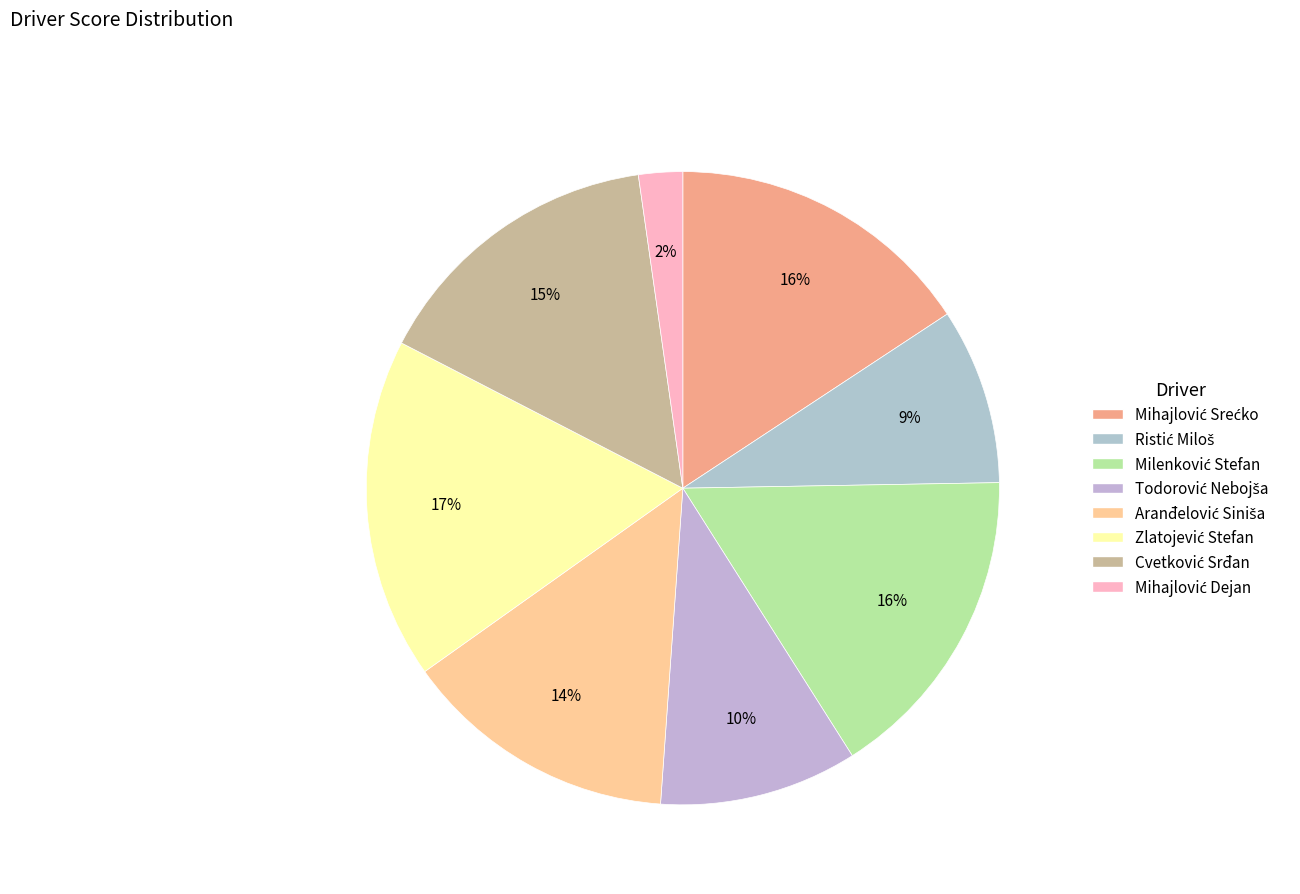

What percentage is NOT represented by Milenković Stefan?

83.7%